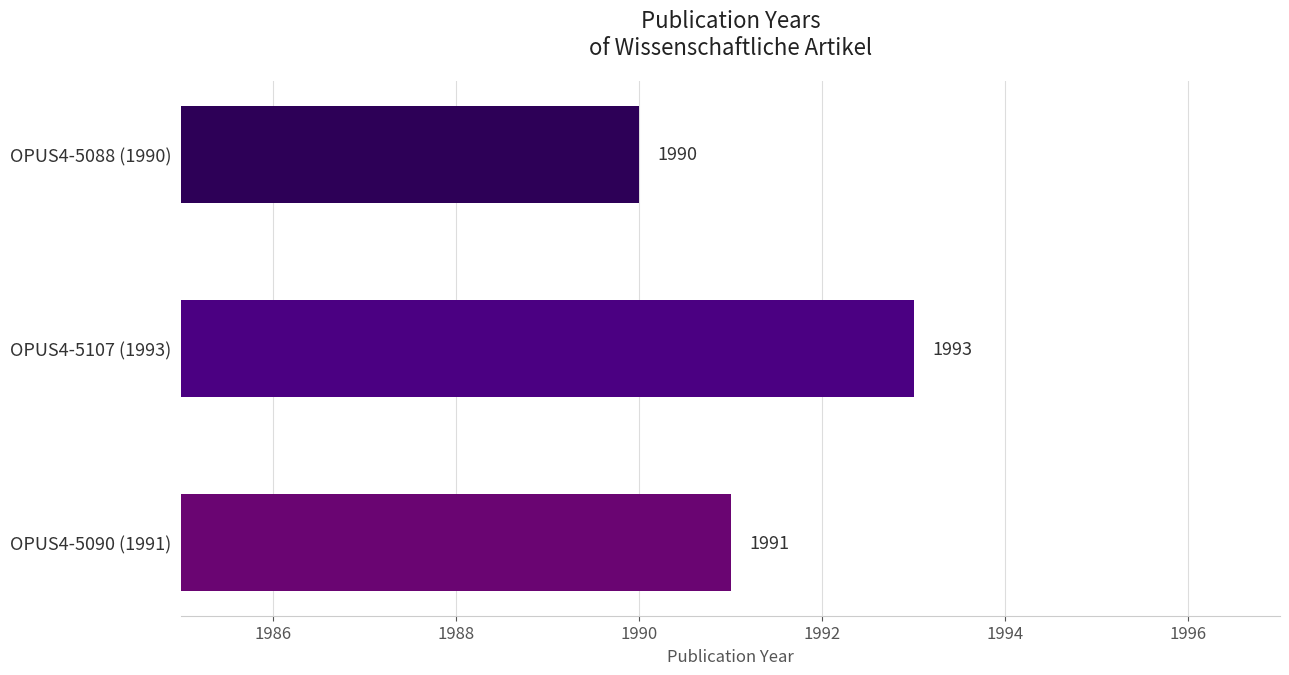

Between OPUS4-5090 and OPUS4-5107, which is larger?

OPUS4-5107